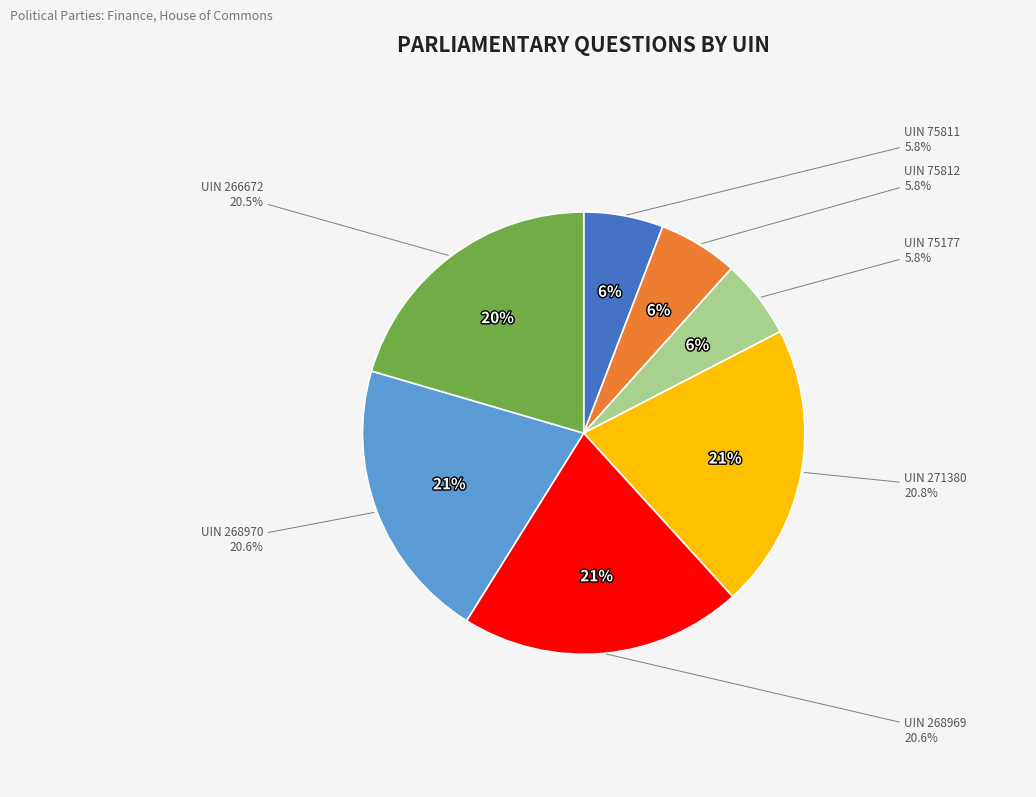

To the nearest percent, what is the difference between the largest and smallest slice percentages?

15%